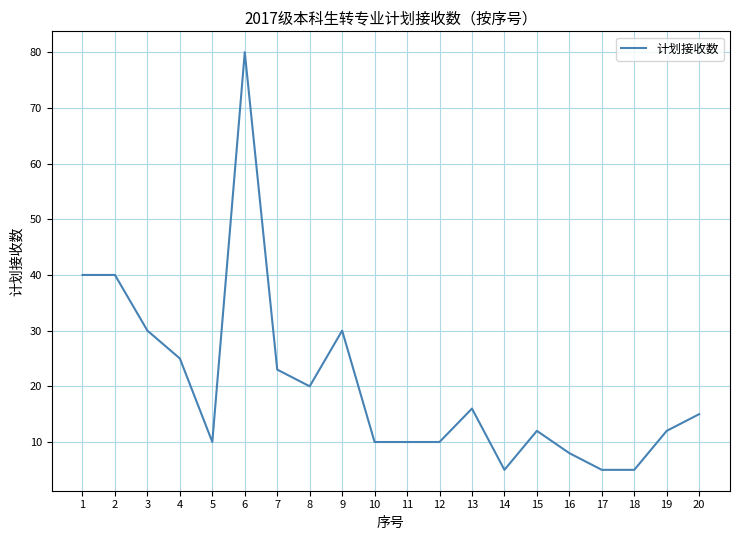

What is the change in value from 6 to 19?

-68